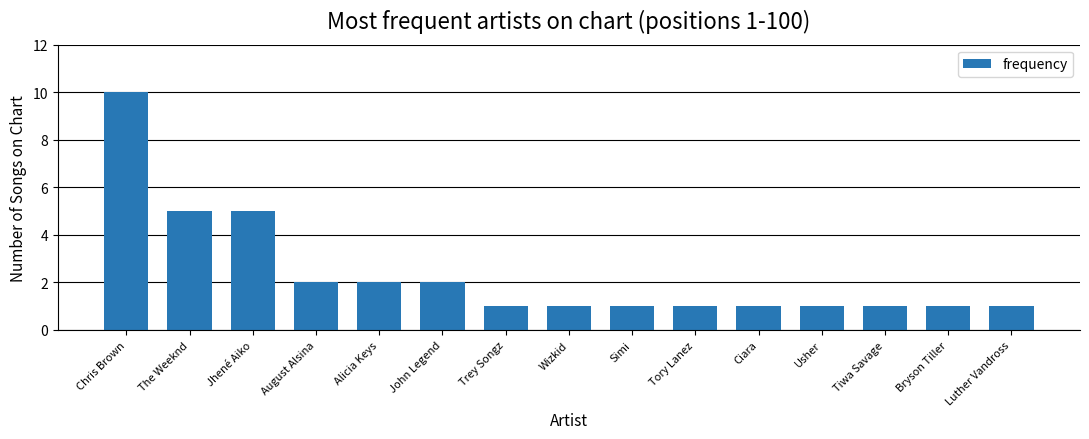

What position from the left is Chris Brown?

1